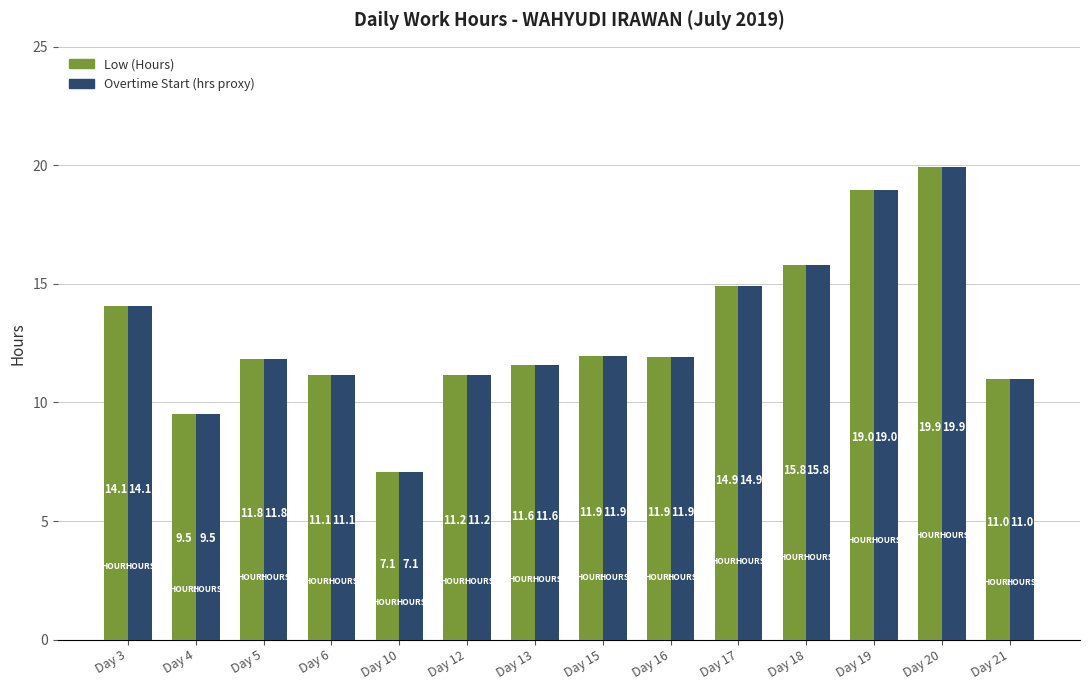

Reading left to right, transcribe all the data shown in this chart.

Low (Hours): Day 3=14.1	Day 4=9.5	Day 5=11.8	Day 6=11.1	Day 10=7.1	Day 12=11.2	Day 13=11.6	Day 15=11.9	Day 16=11.9	Day 17=14.9	Day 18=15.8	Day 19=19.0	Day 20=19.9	Day 21=11.0
Overtime Start (hrs proxy): Day 3=14.1	Day 4=9.5	Day 5=11.8	Day 6=11.1	Day 10=7.1	Day 12=11.2	Day 13=11.6	Day 15=11.9	Day 16=11.9	Day 17=14.9	Day 18=15.8	Day 19=19.0	Day 20=19.9	Day 21=11.0